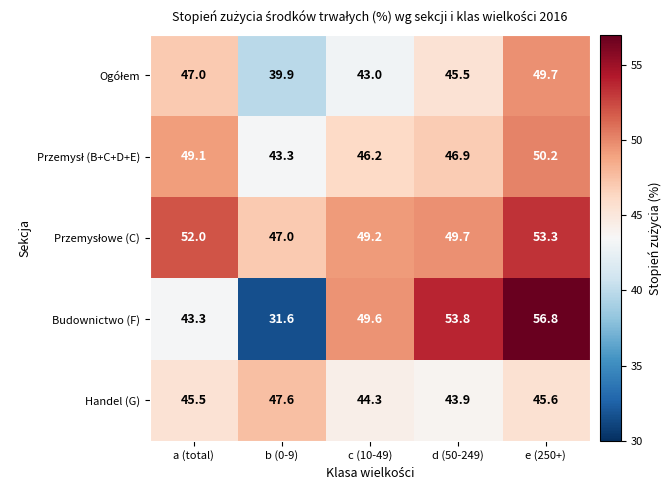

Which series changed the most between a (total) and b (0-9)?

Budownictwo (F)